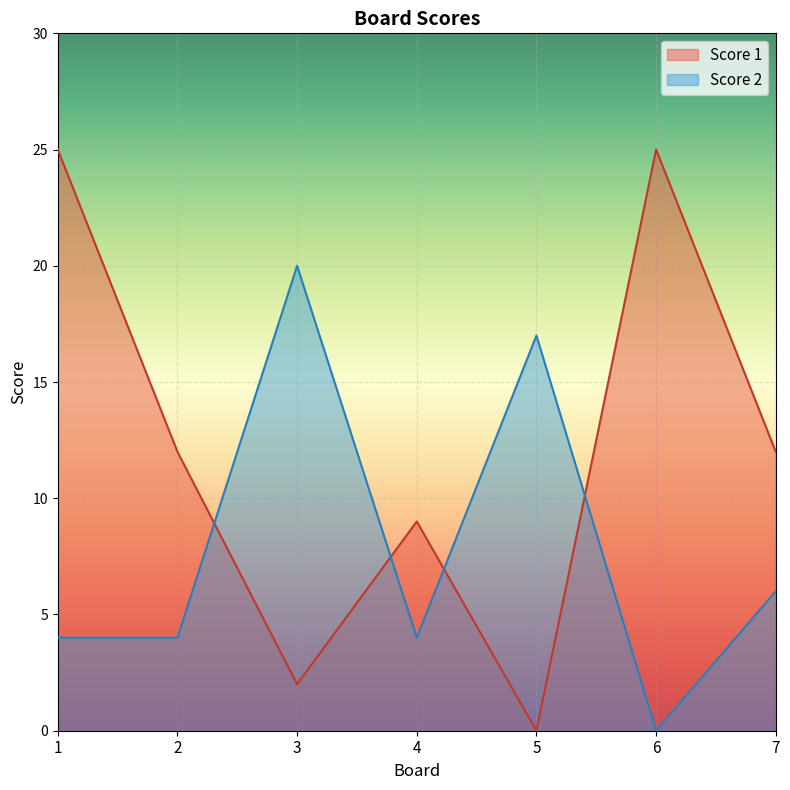

Is it true that Score 2 equals 1 at 2?

False